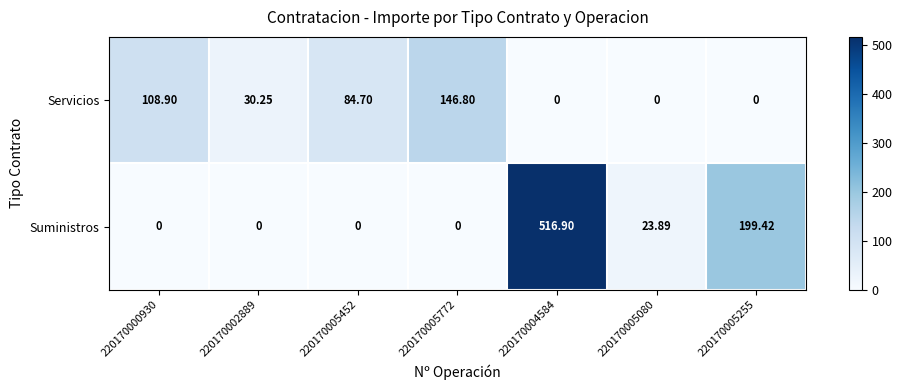

Rank the series by their average value, from lowest to highest.

Servicios, Suministros